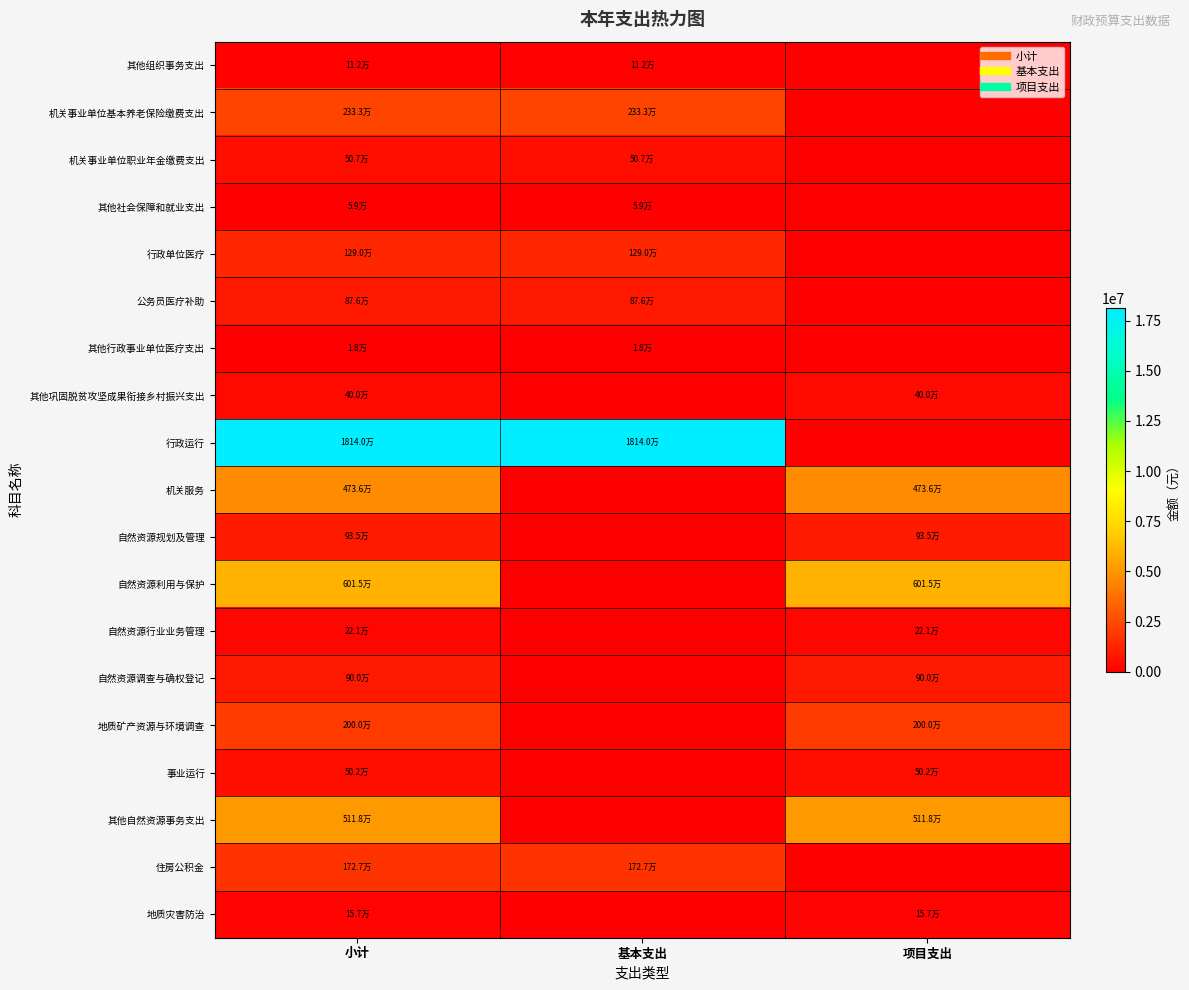

At which category does the chart reach its minimum across all series?

项目支出